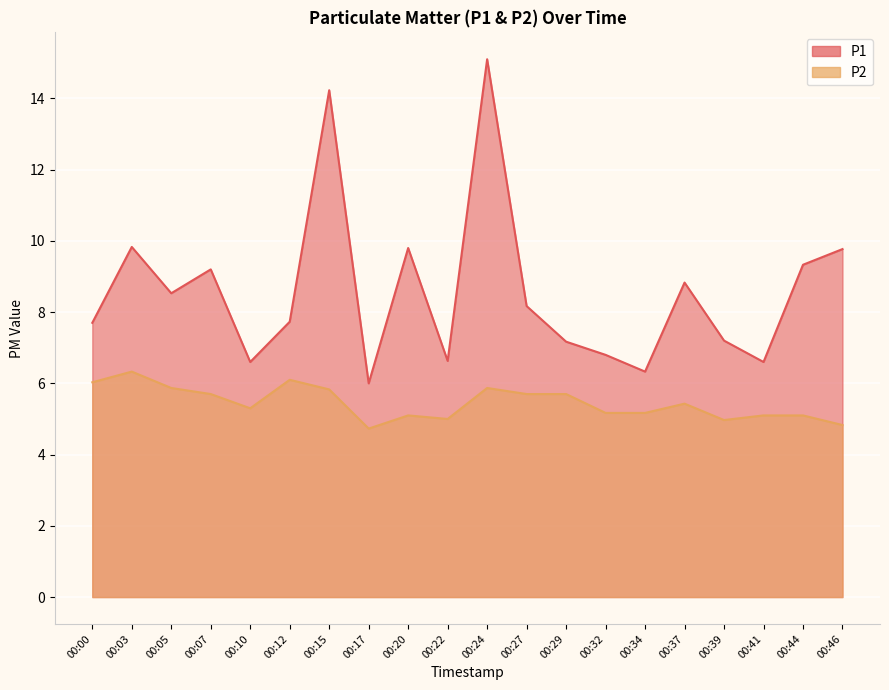

Where is the first local minimum for P2?

00:10